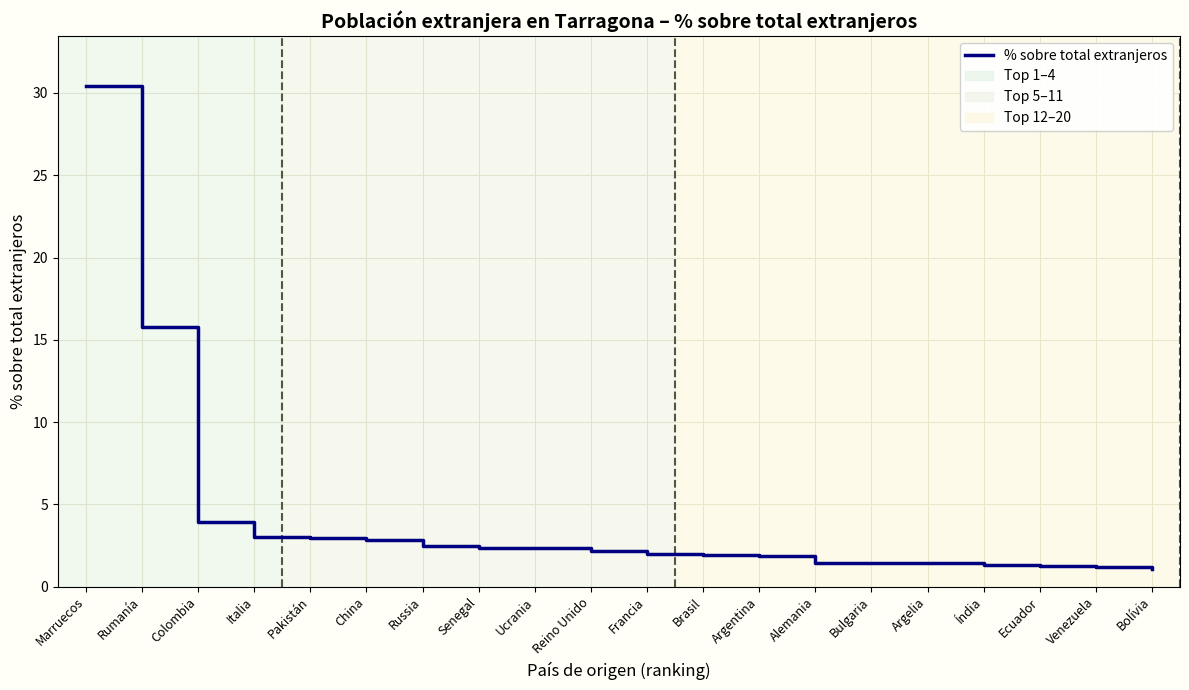

What is the maximum value shown in the chart?

30.4